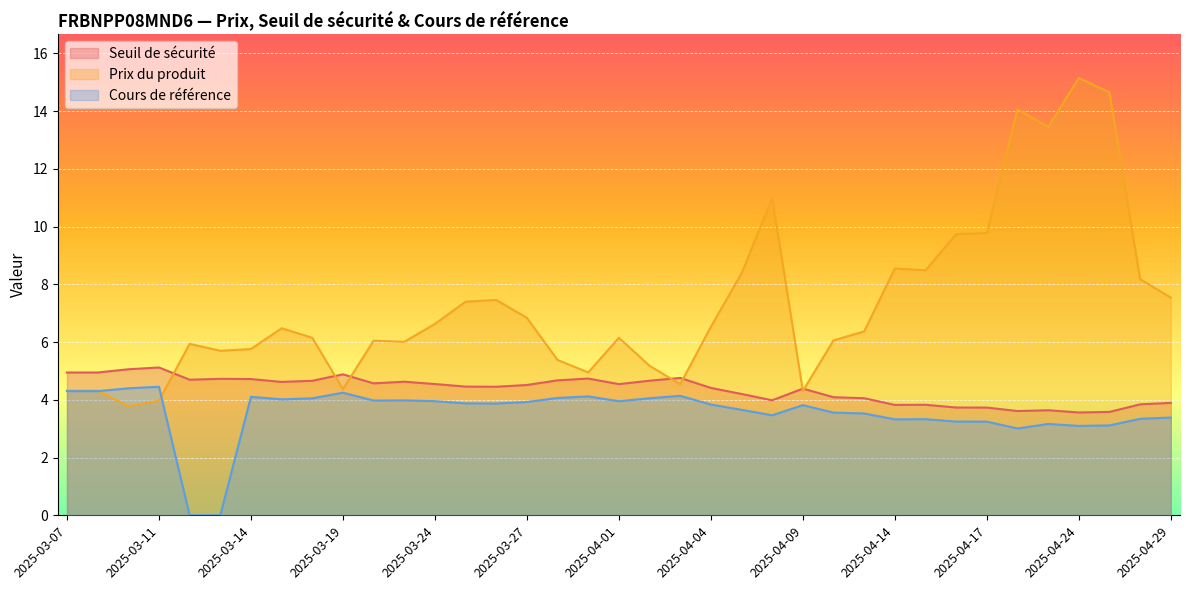

What is the average value of the Seuil de sécurité series?

4.4